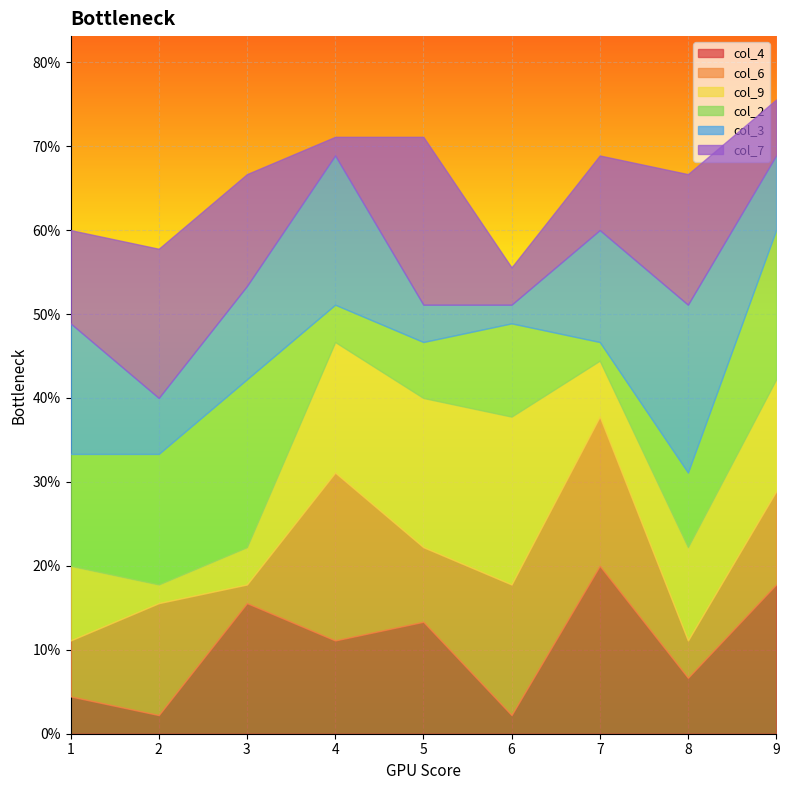

Is it true that col_6 equals 3 at 7?

False